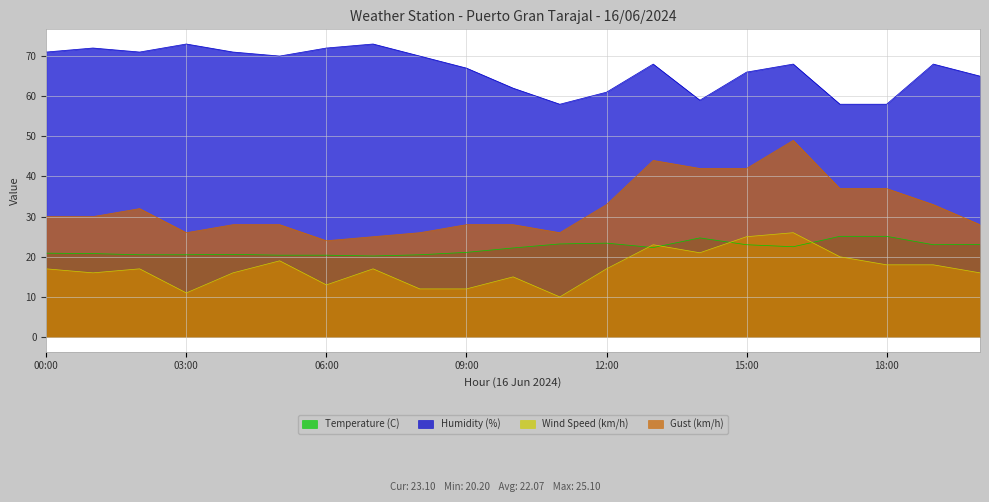

At how many categories does at least one series exceed 51?

21